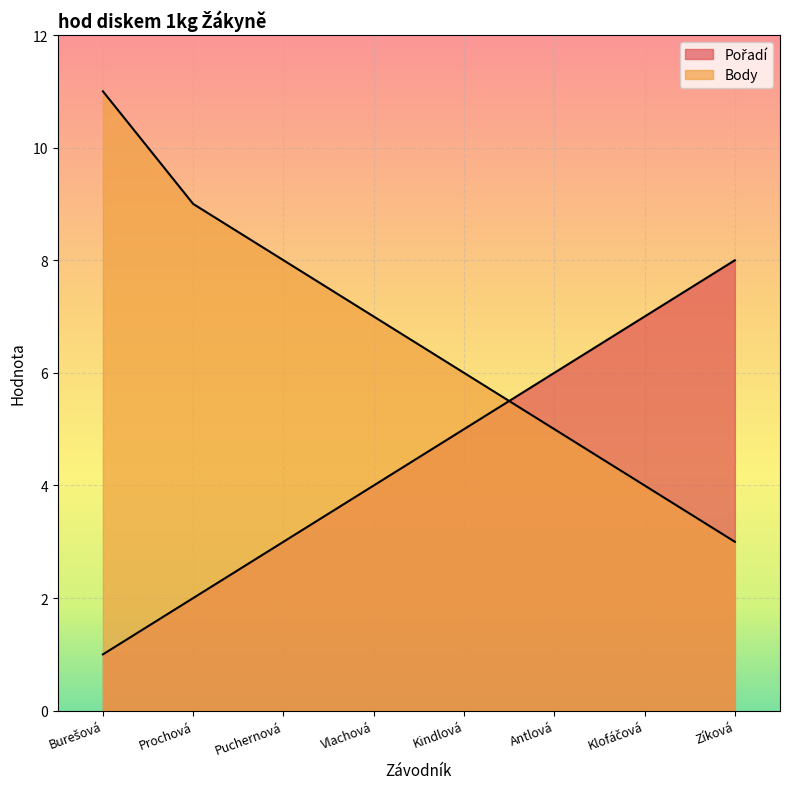

Between Vlachová and Kindlová, which series saw the biggest shift?

Pořadí